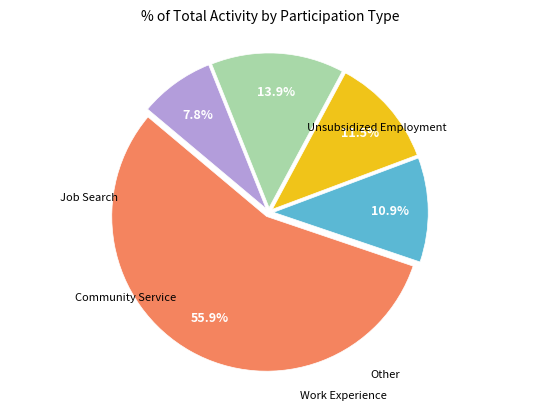

How many slices are in this pie chart?

5